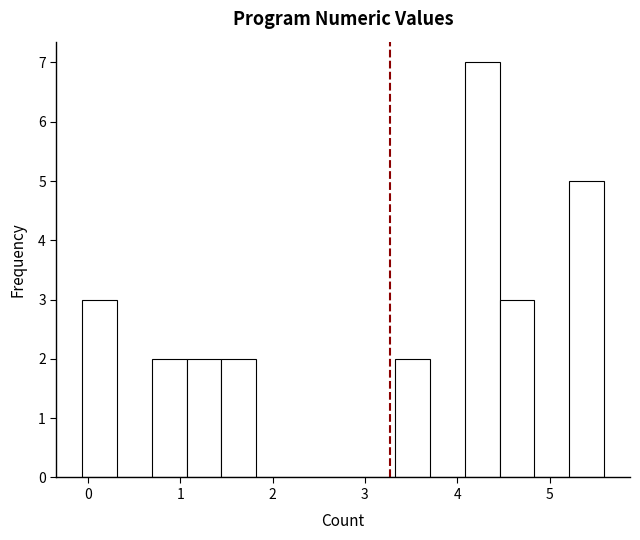

Read against the x-axis, roughly where is the centre of the tallest bar?

4.3